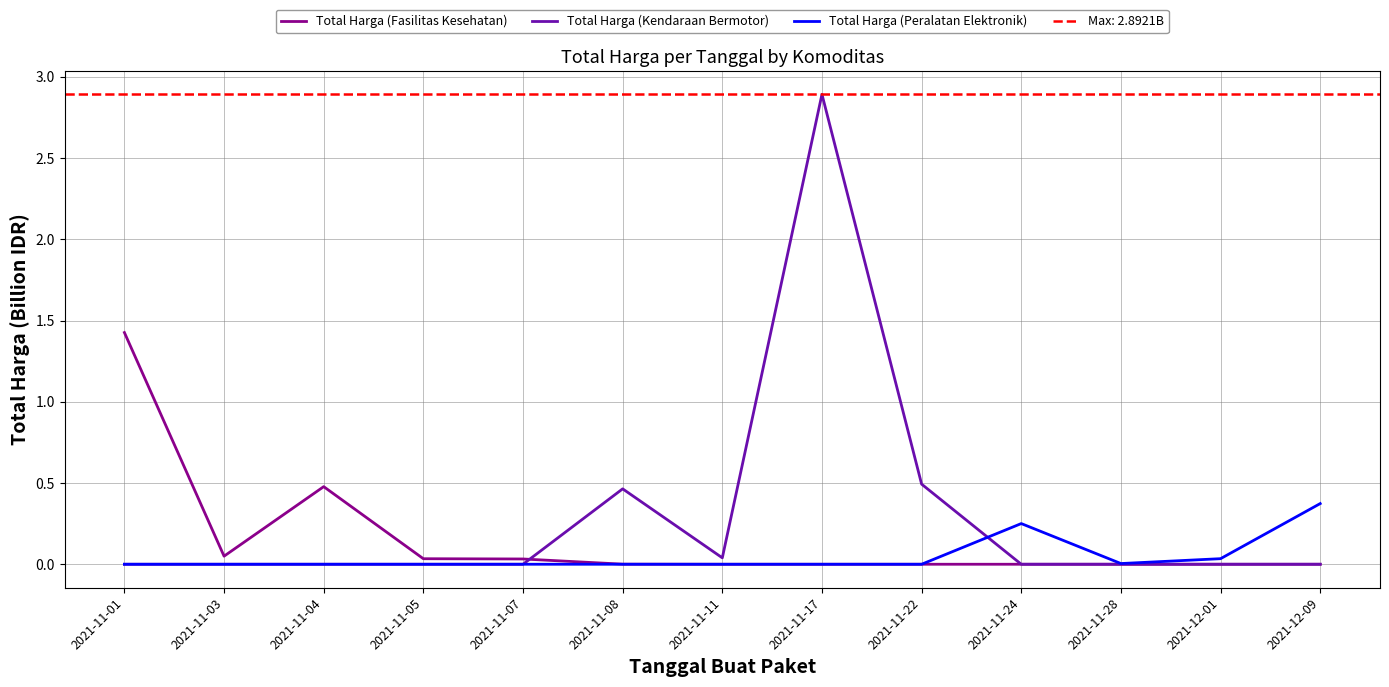

How many interior local peaks does the Total Harga (Peralatan Elektronik) series have?

1